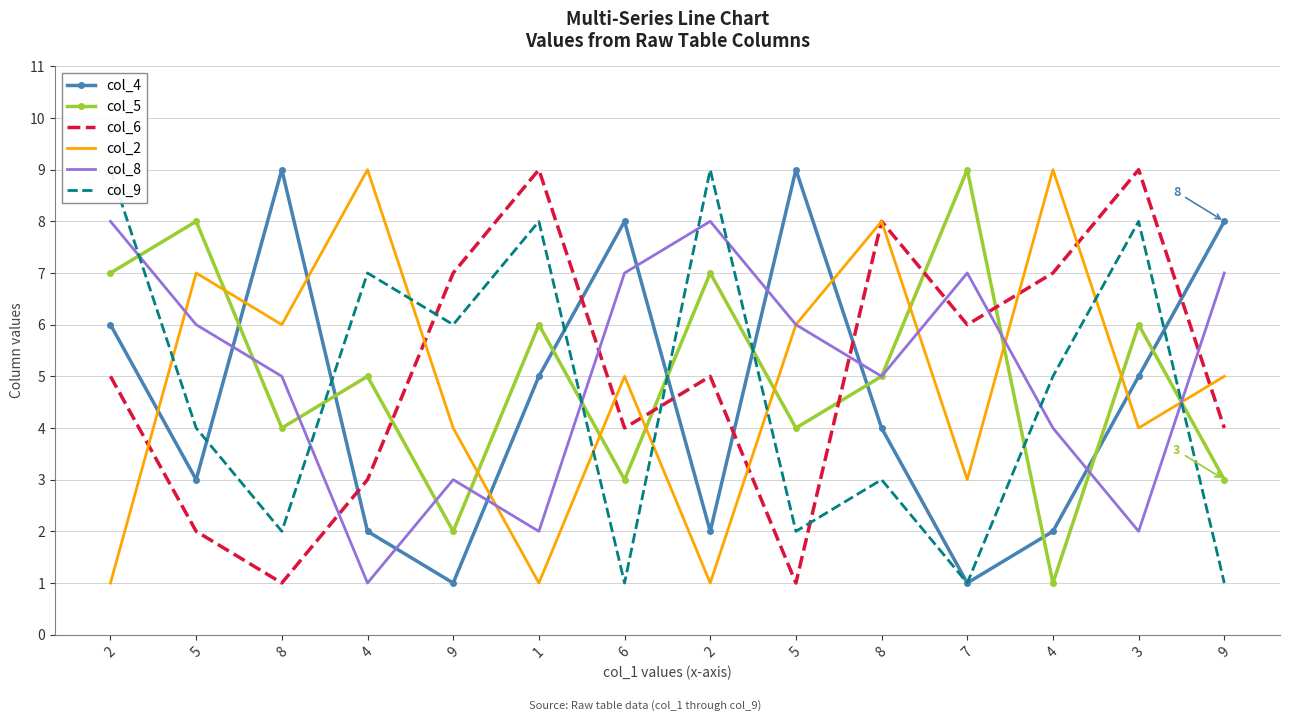

At which category does the chart reach its peak across all series?

8